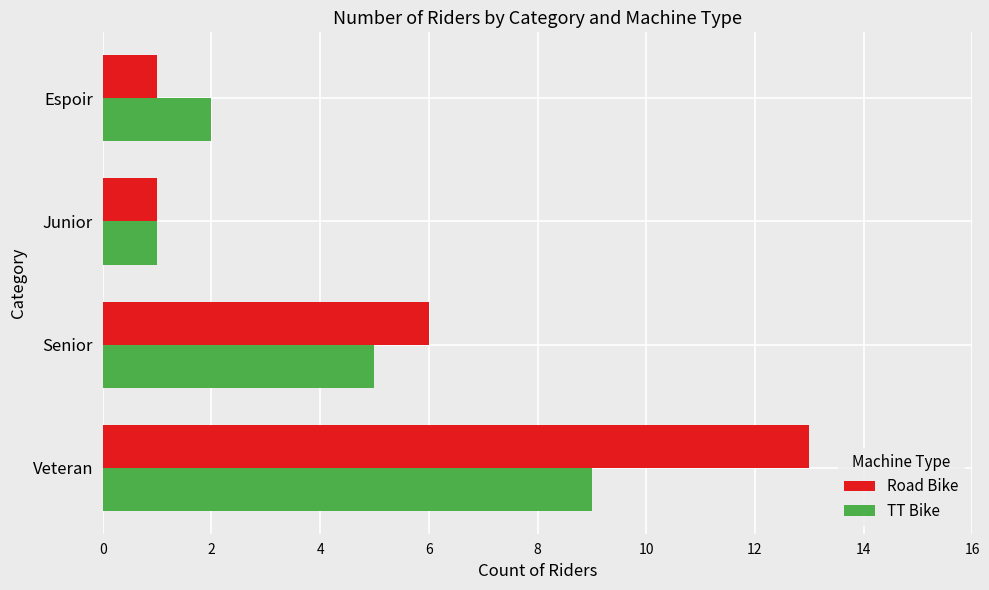

Count the TT Bike values in the range 2 to 9.

3